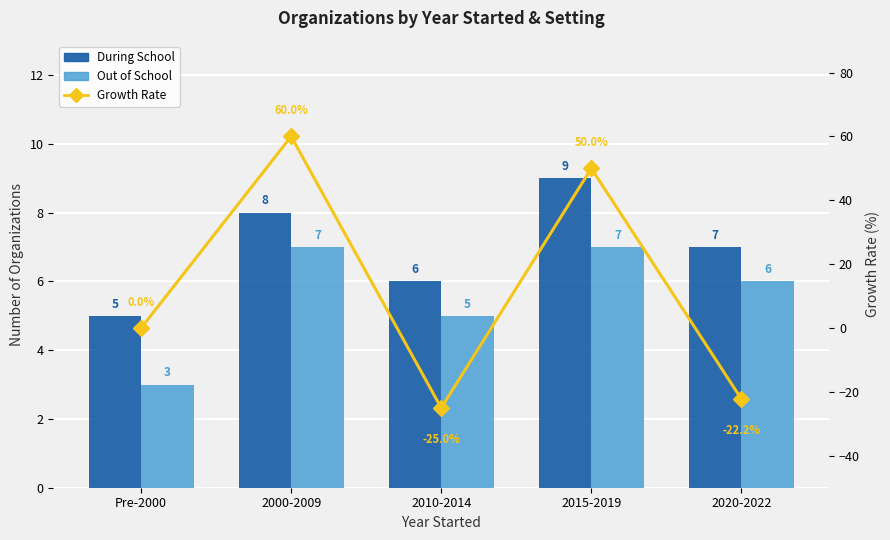

Which label corresponds to the smallest value in the chart?

2010-2014